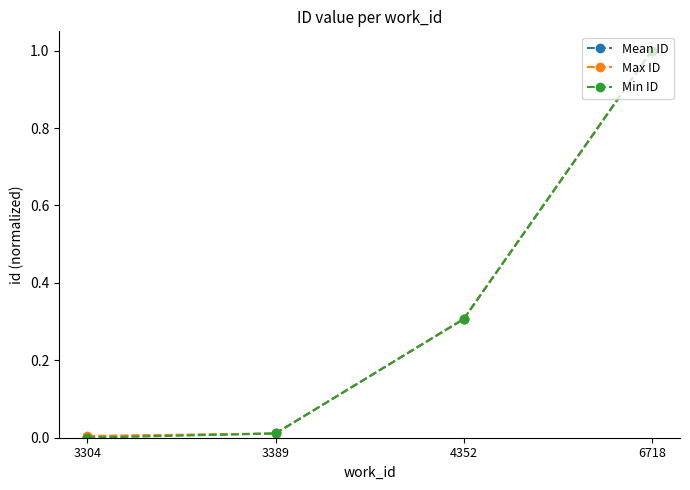

Rank the series by their average value, from highest to lowest.

Max ID, Mean ID, Min ID